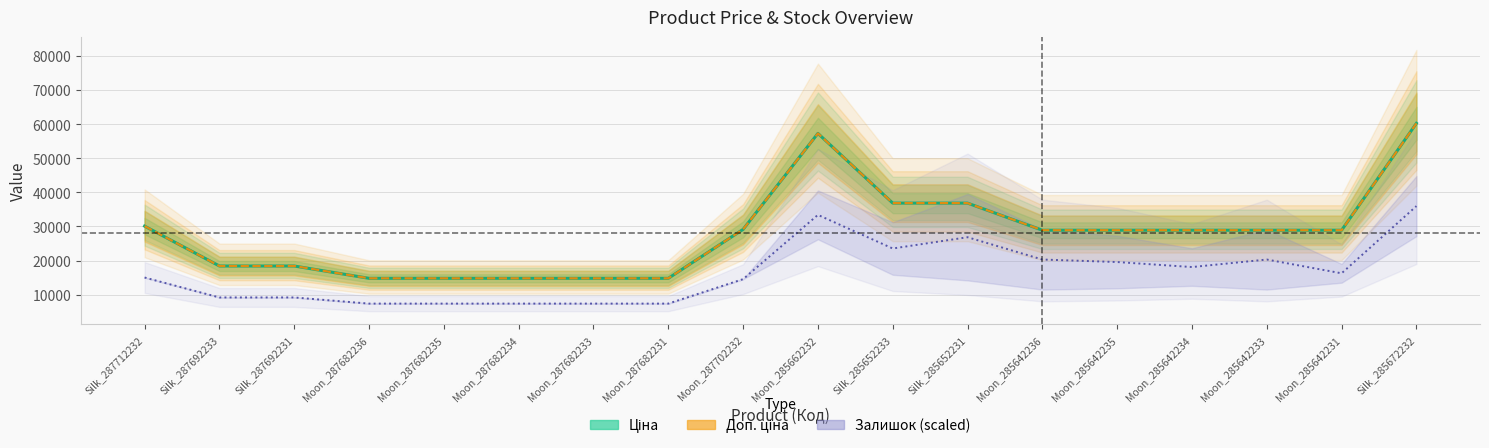

In Ціна, how many points are higher than both neighbors (excluding endpoints)?

1